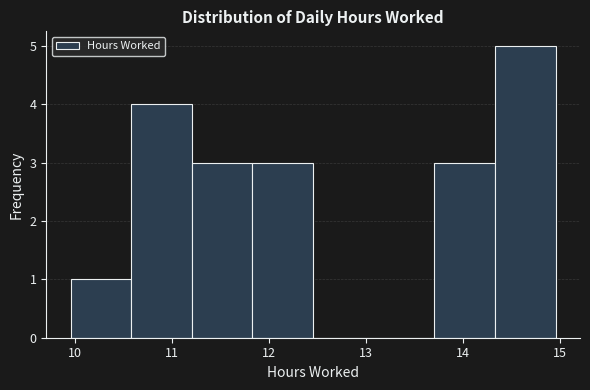

What is the height of the bar covering 11.8 to 12.5 on the x-axis? Neither the bar edges nor the heights are printed on the chart, so give them approximately, as read against the axes.

3